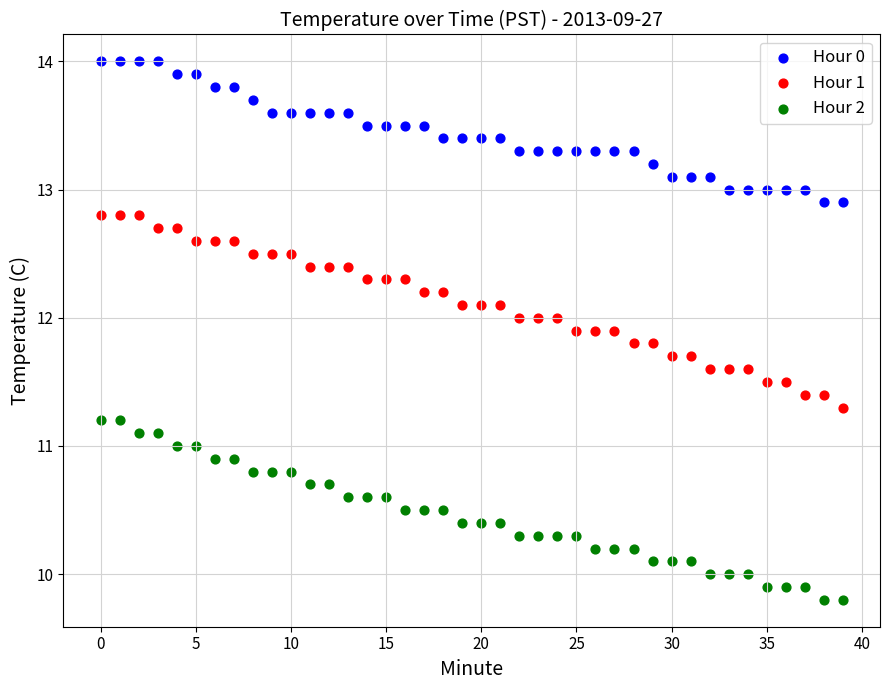

Which series contains the highest Y value?

Hour 0